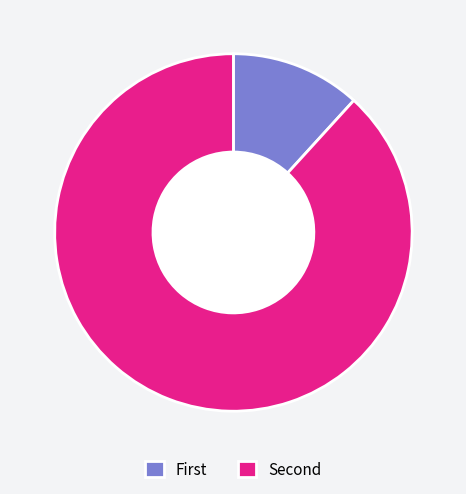

What is the majority slice?

Second